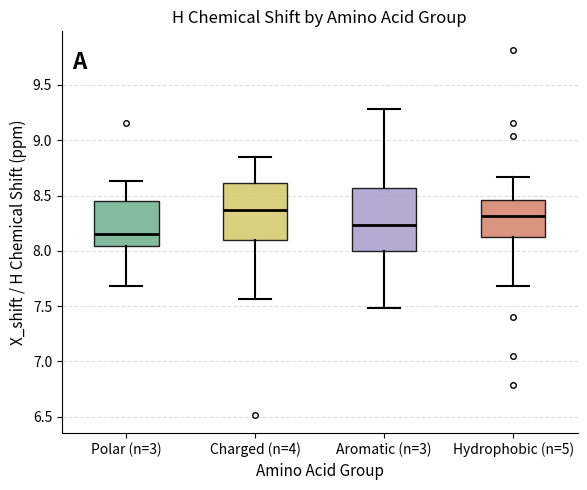

Reading left to right, transcribe this box plot: for each box, give where its median line is, the range the box spans, and where its two whiskers end, as read against the y-axis. The values are not printed on the chart, so give them approximately, as read against the axis.

Polar (n=3): median 8.15, box 8.05 to 8.45, whiskers 7.70 to 8.65
Charged (n=4): median 8.35, box 8.10 to 8.60, whiskers 7.55 to 8.85
Aromatic (n=3): median 8.25, box 8.00 to 8.55, whiskers 7.50 to 9.30
Hydrophobic (n=5): median 8.30, box 8.10 to 8.45, whiskers 7.70 to 8.65